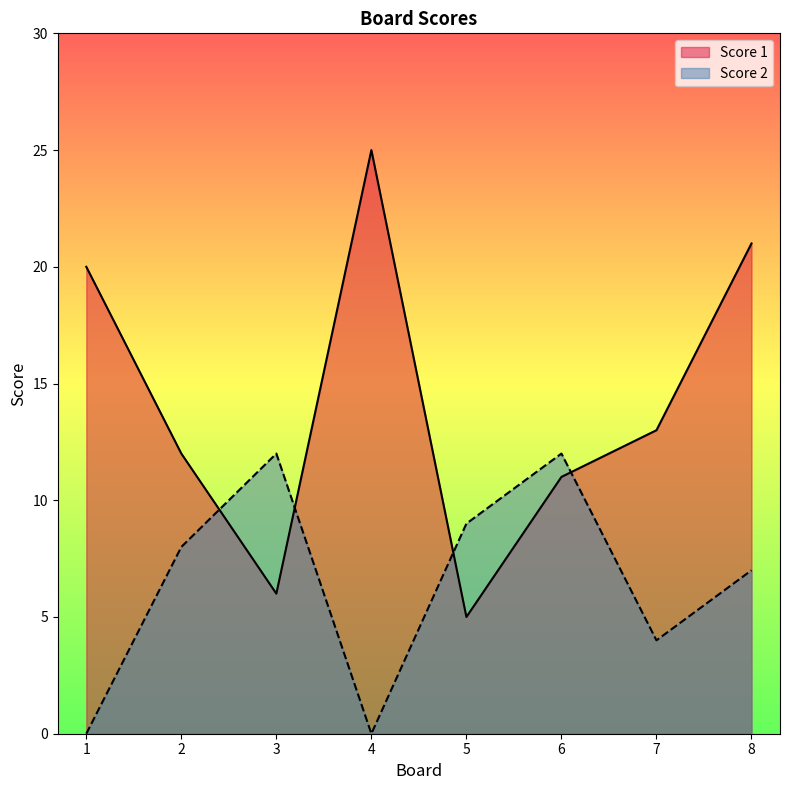

At which category does Score 2 reach its first local peak?

3